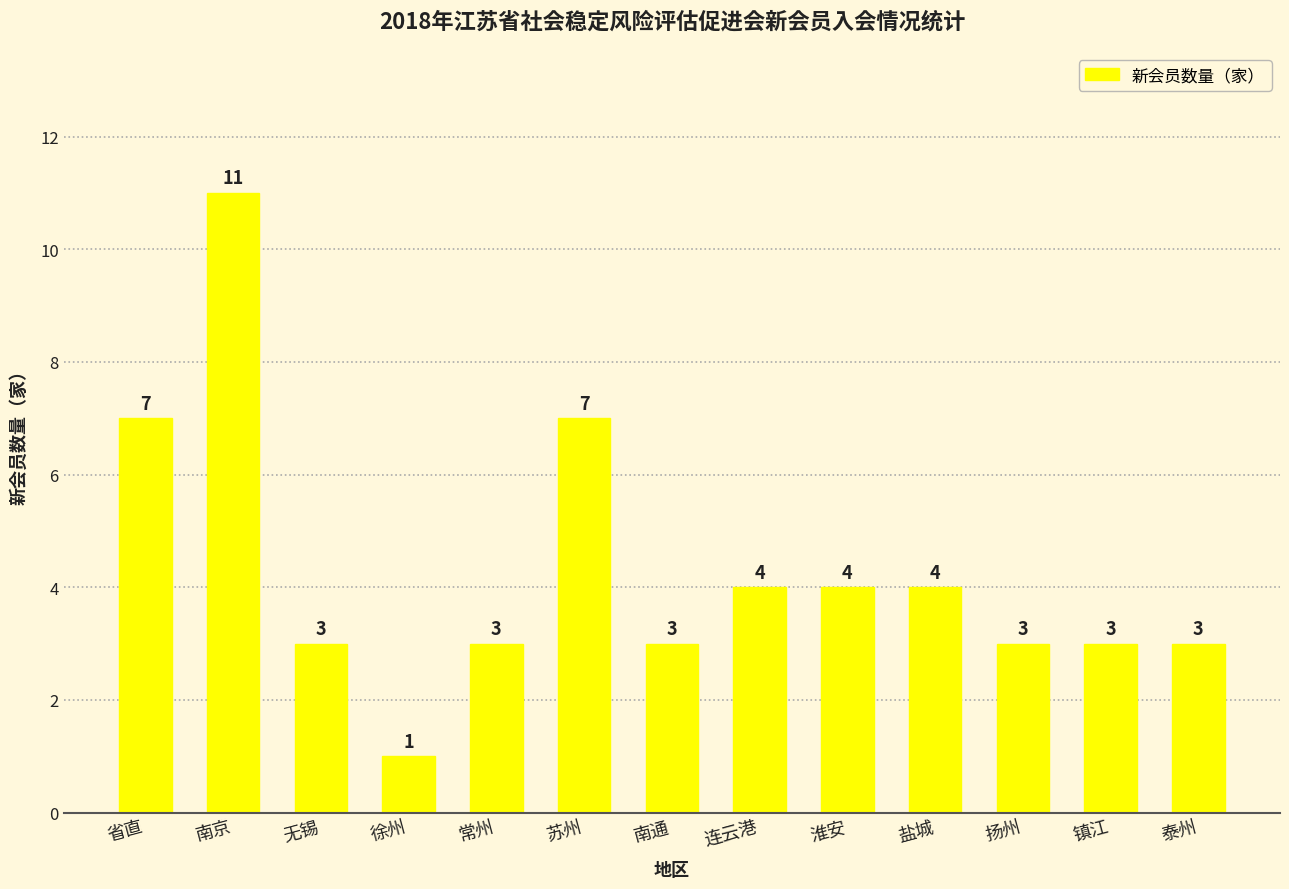

Which has a higher value, 连云港 or 省直?

省直